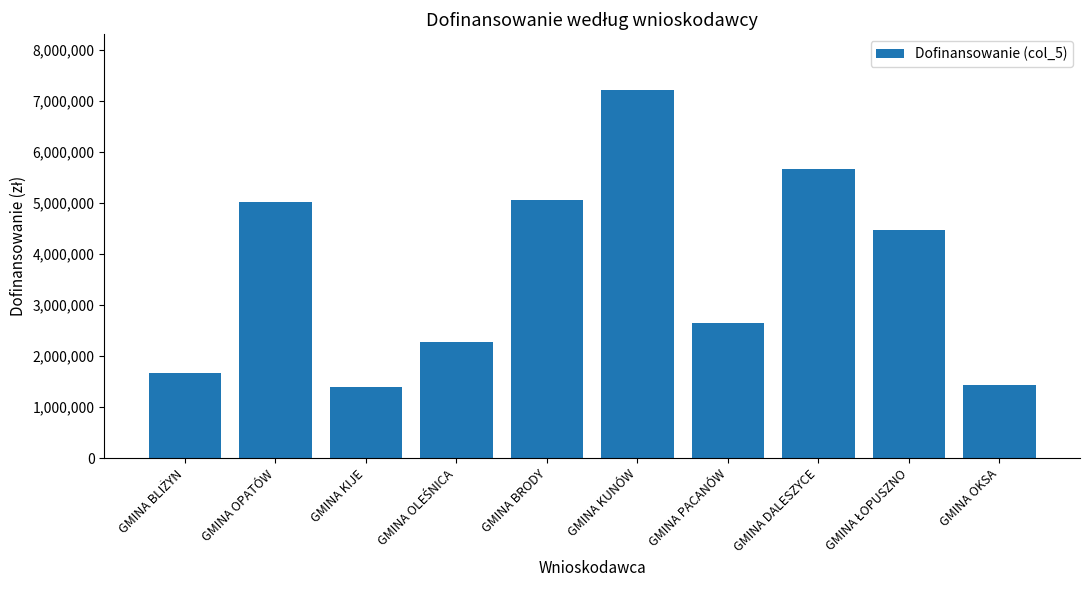

What is the approximate value at GMINA DALESZYCE?

5656089.0